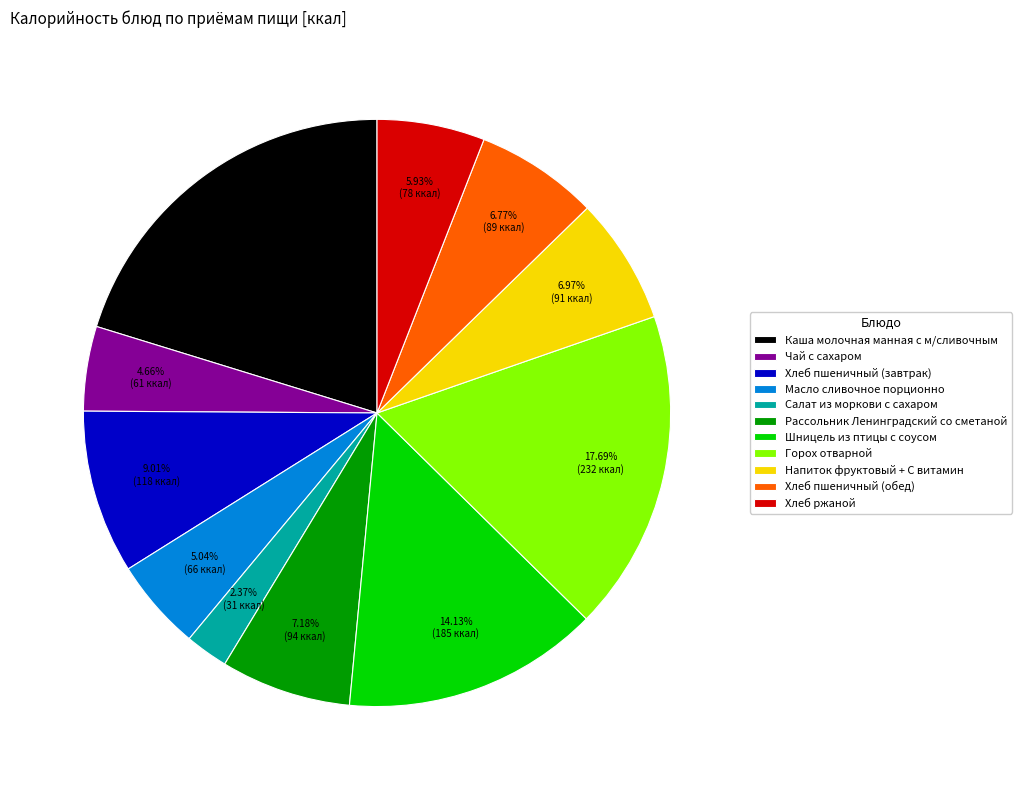

True or false: Хлеб пшеничный (завтрак) accounts for 9% of the total.

True